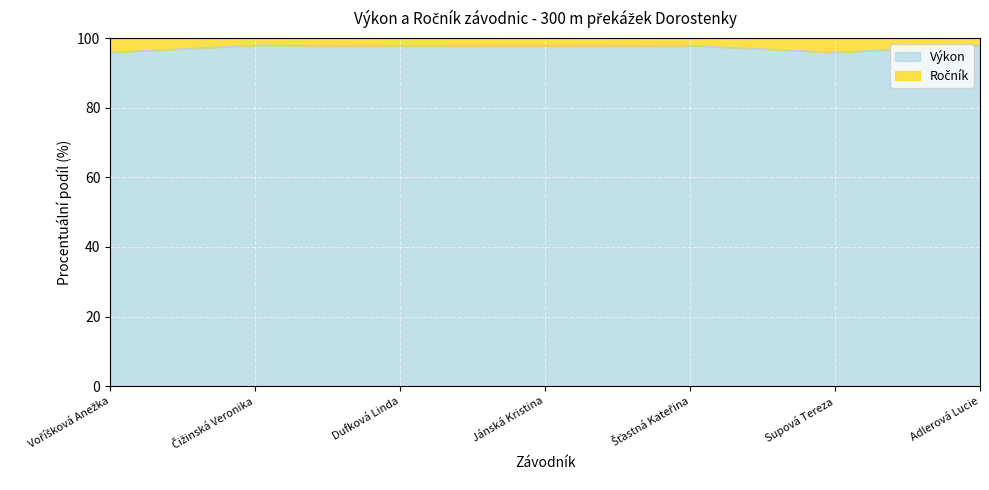

How many data points does each series have?

7